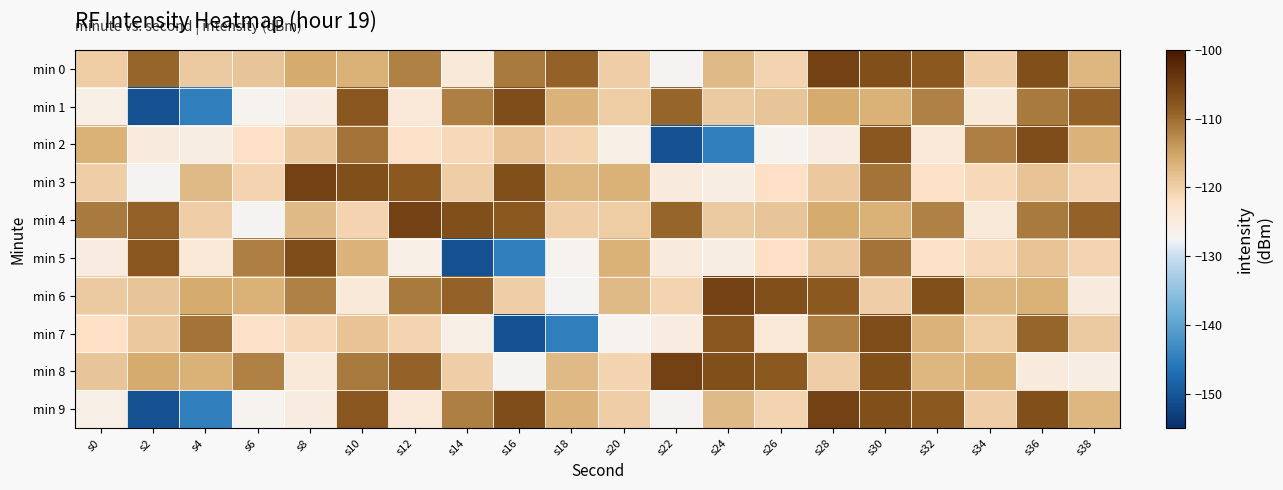

List the series in order of their peak value, lowest first.

min 1, min 2, min 5, min 7, min 0, min 3, min 4, min 6, min 8, min 9